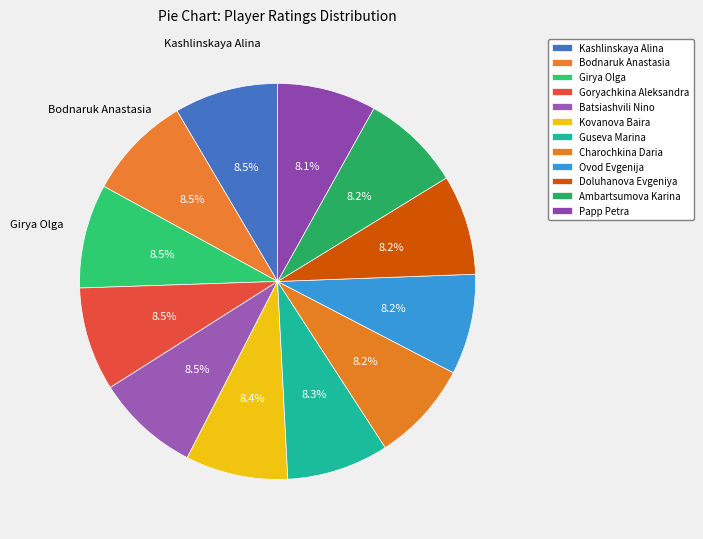

Count the number of slices in the pie.

12